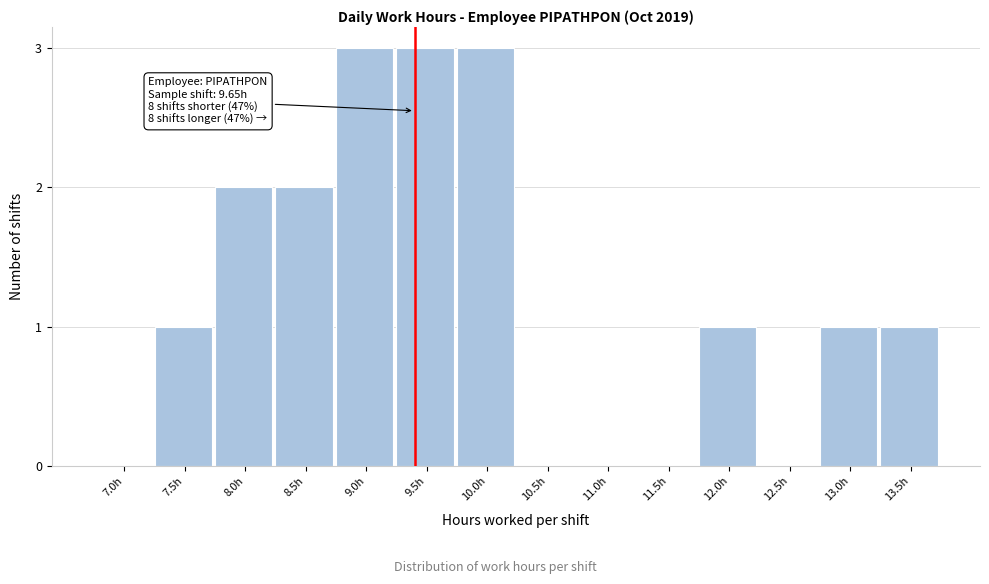

Reading right to left, extract all data points from this chart.

13.5h=1	13.0h=1	12.5h=0	12.0h=1	11.5h=0	11.0h=0	10.5h=0	10.0h=3	9.5h=3	9.0h=3	8.5h=2	8.0h=2	7.5h=1	7.0h=0